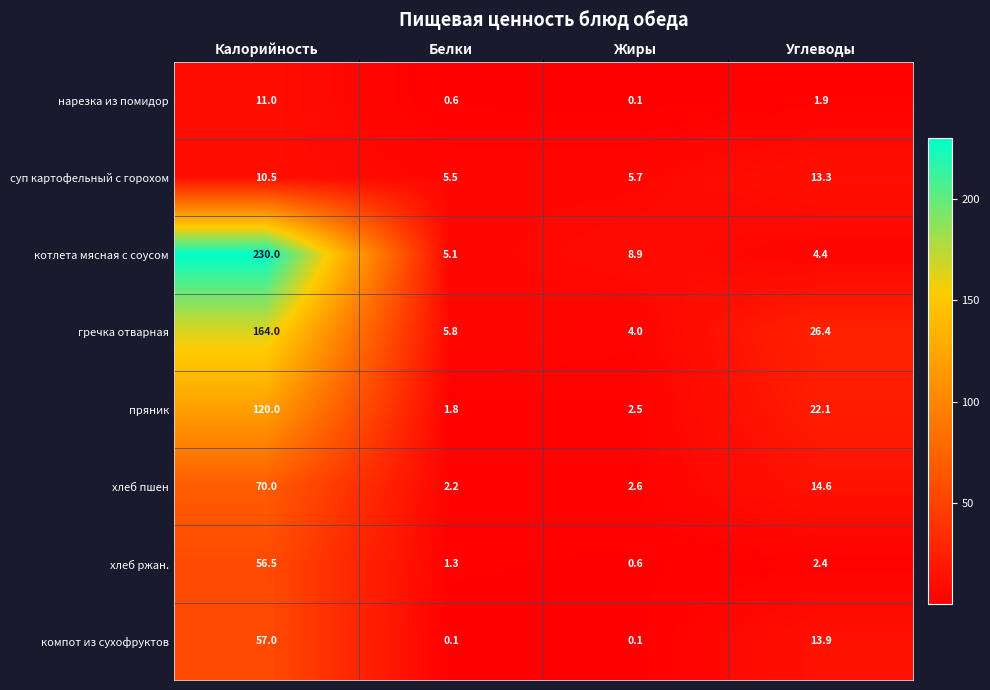

Which series has the widest spread of values?

котлета мясная с соусом